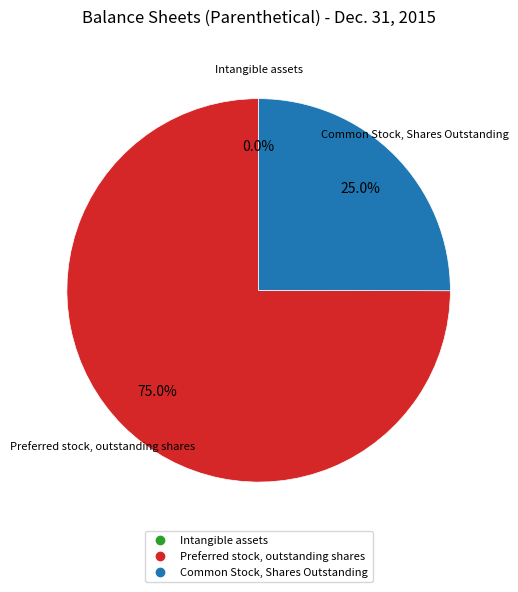

Which category has the biggest portion of the pie?

Preferred stock, outstanding shares